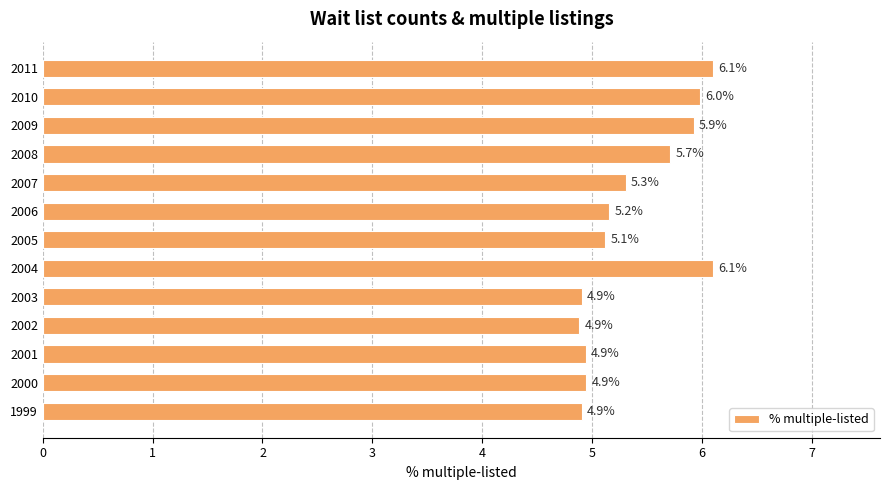

What is the ratio of the value at 2007 to the value at 2009?

0.9